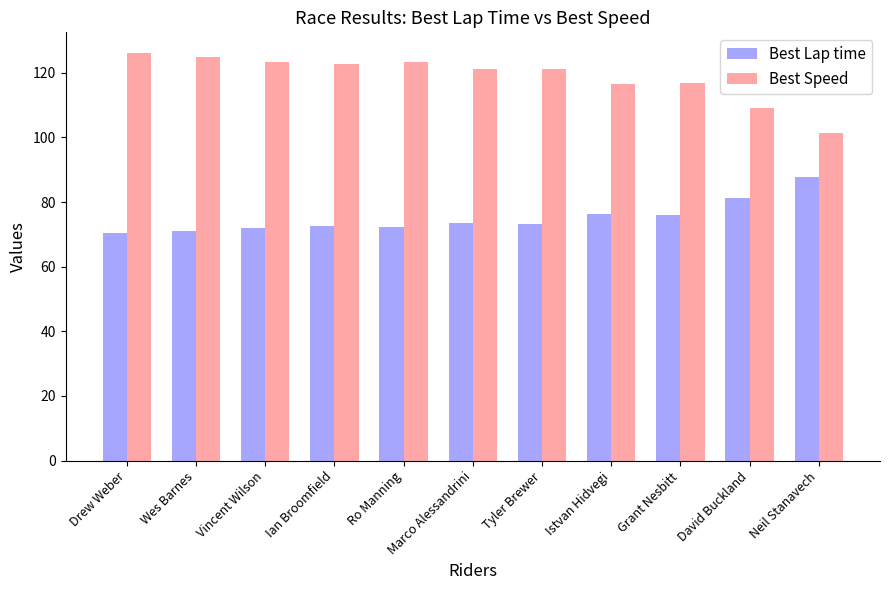

At Grant Nesbitt, list the series in order from largest to smallest.

Best Speed, Best Lap time